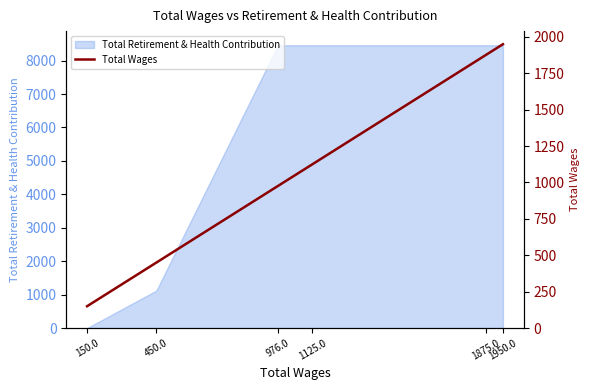

What is the maximum value for Total Retirement & Health Contribution?

8460